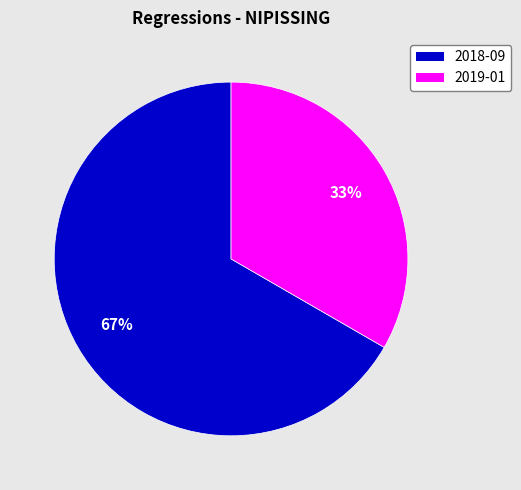

To the nearest percent, what is the average slice percentage?

50%